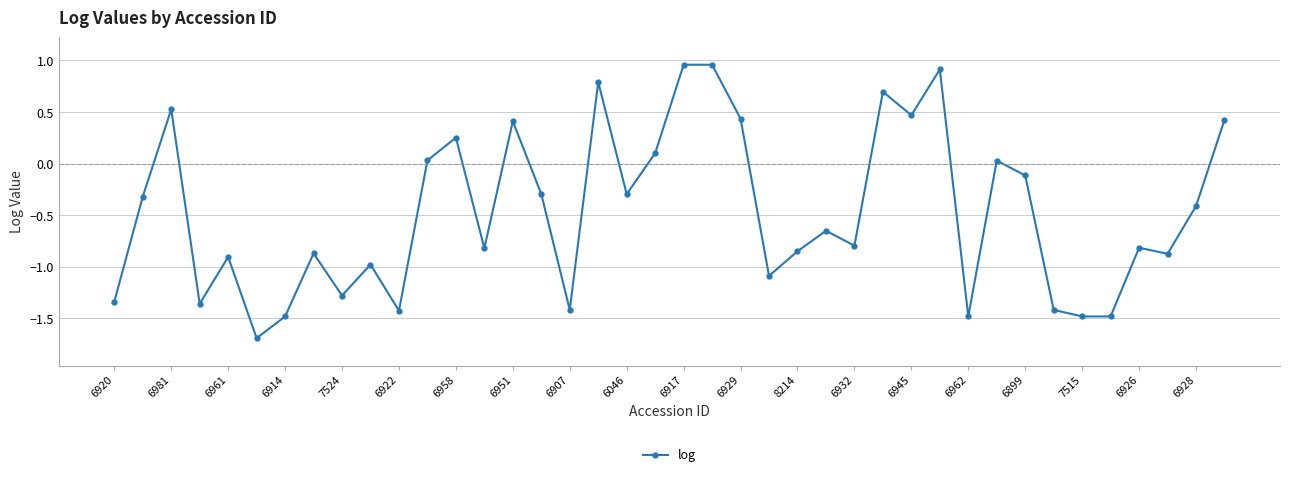

Is this an area chart (filled region under the line)?

No